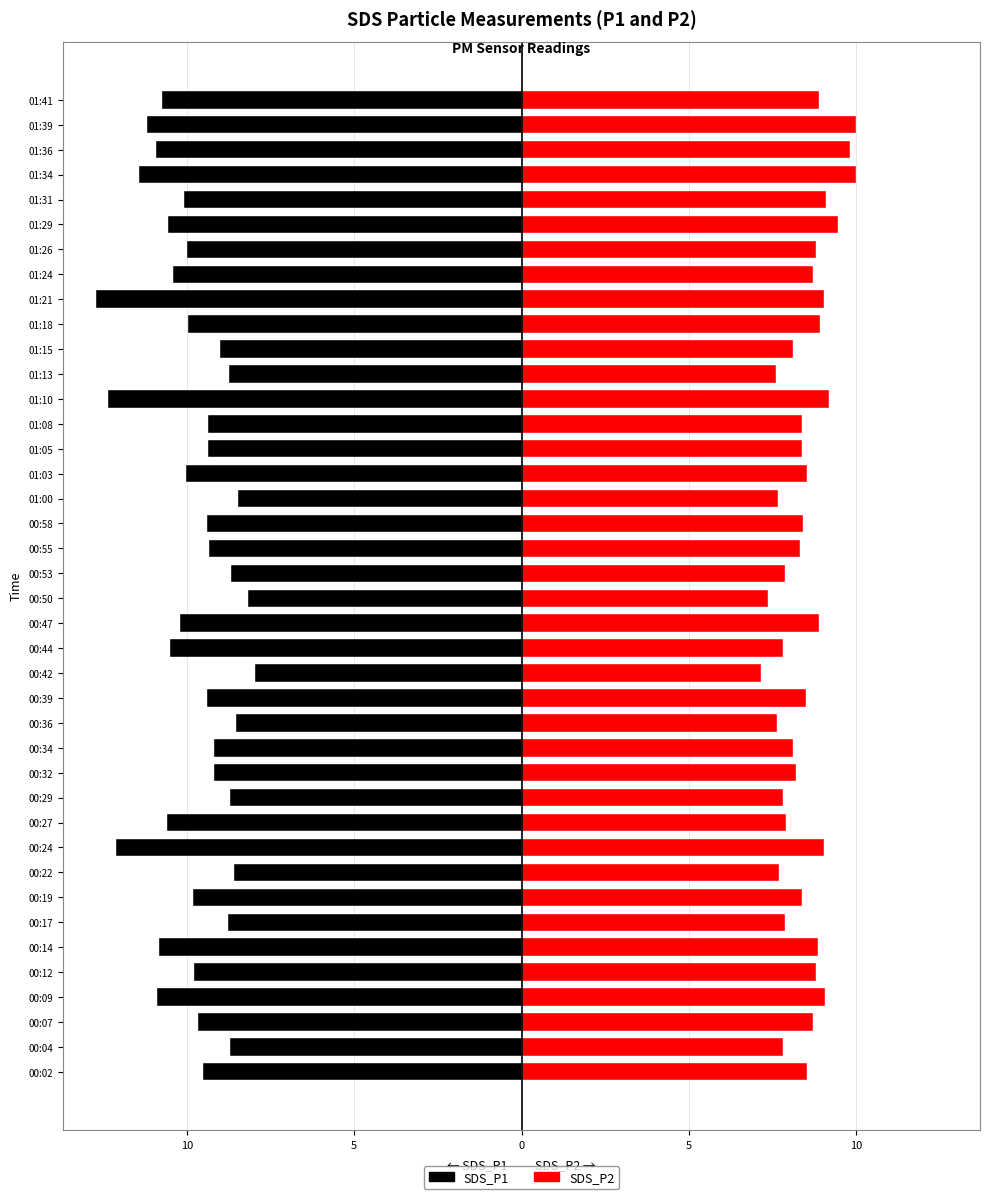

What are all the series names shown in the legend?

SDS_P1, SDS_P2